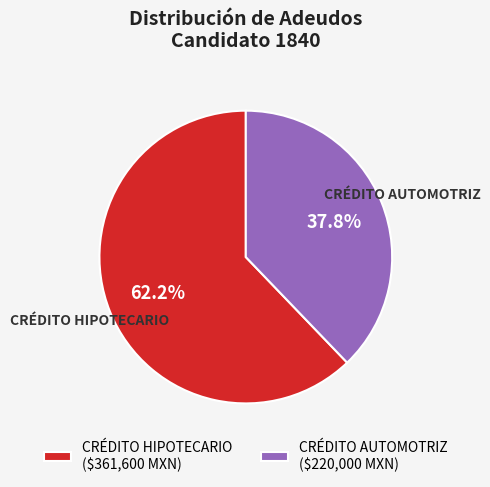

Is there a majority slice in this chart?

Yes